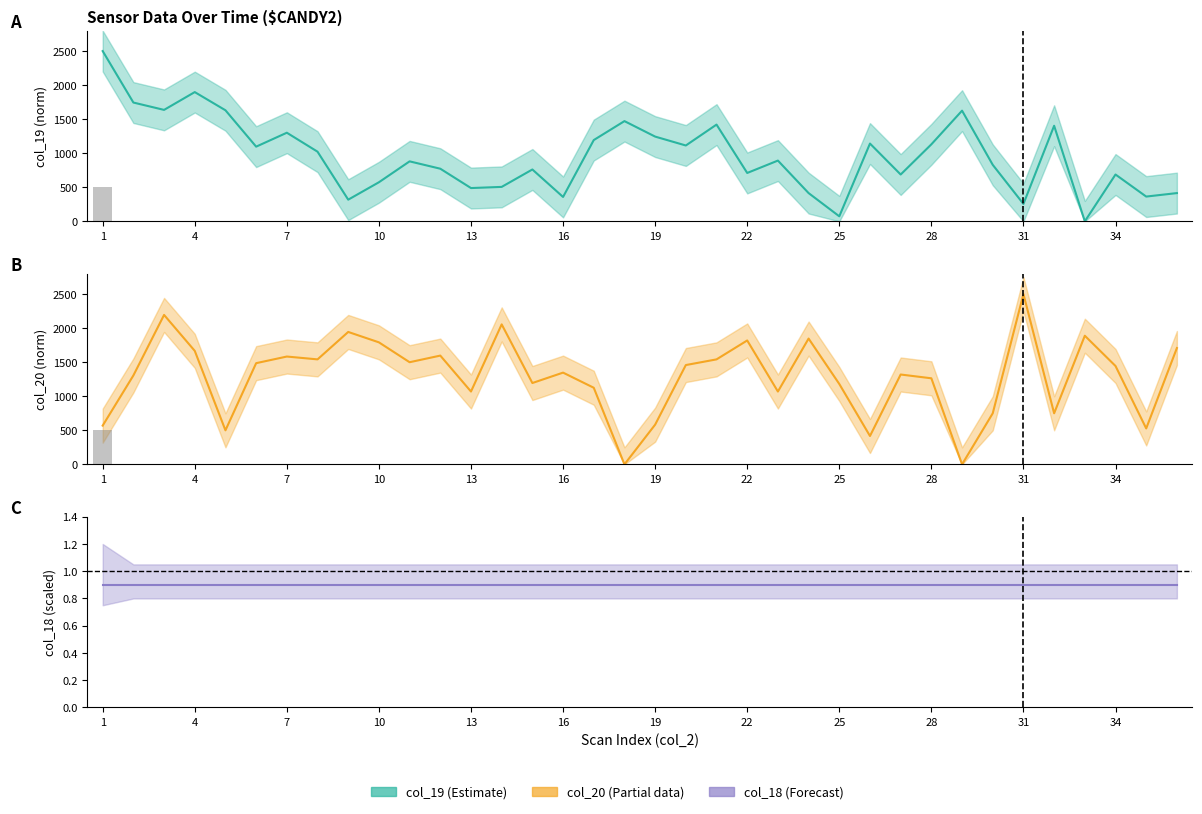

What is the greatest value displayed?

2500.0